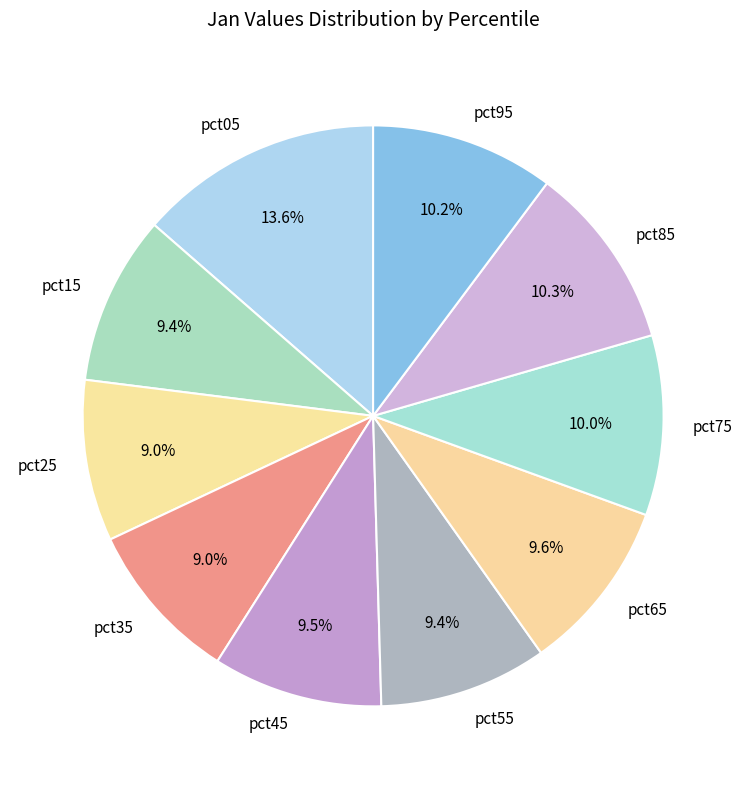

To the nearest percent, what is the average slice percentage?

10%